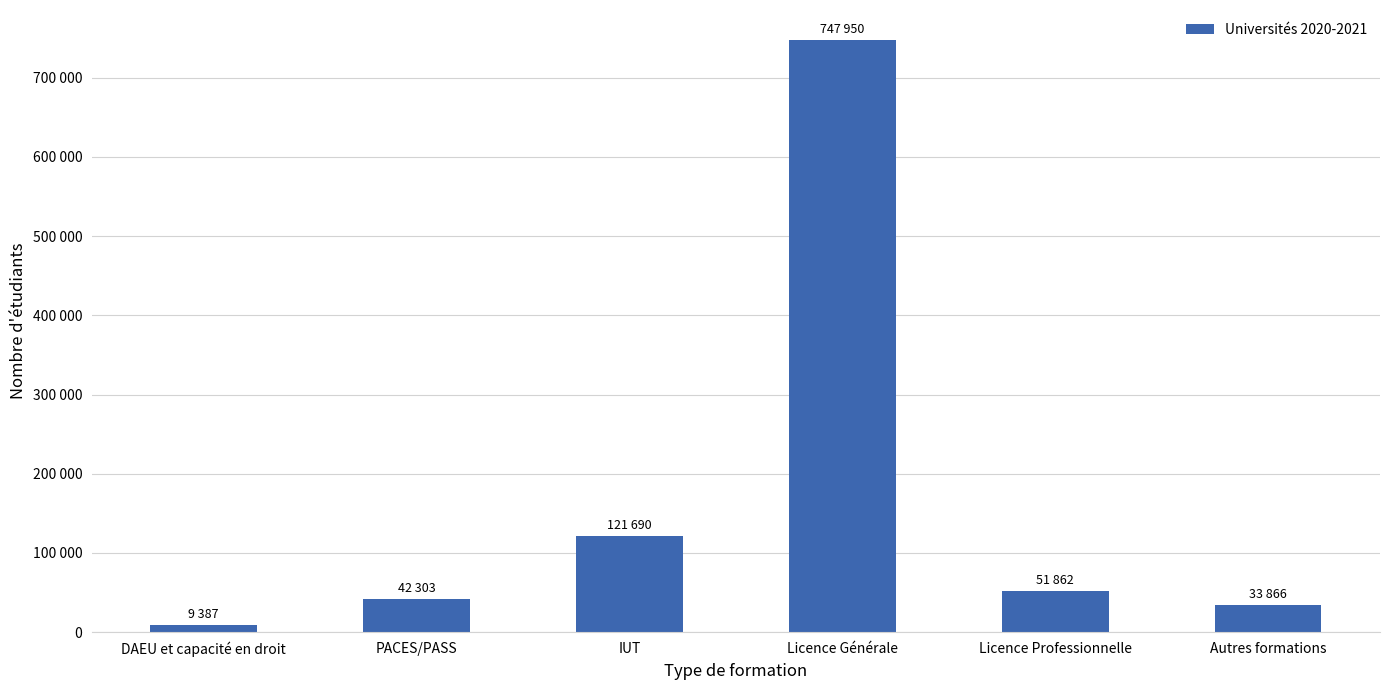

Read the value at Licence Professionnelle, to the nearest 50.

51850